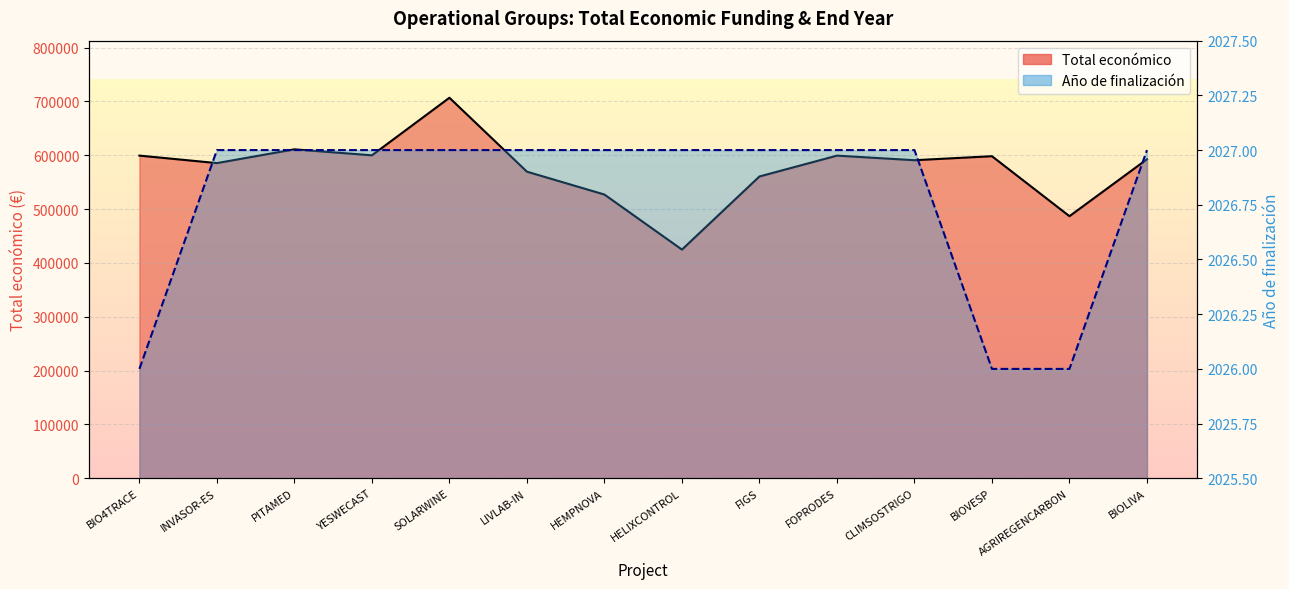

List the series in order of their overall mean, highest first.

Total económico, Año de finalización